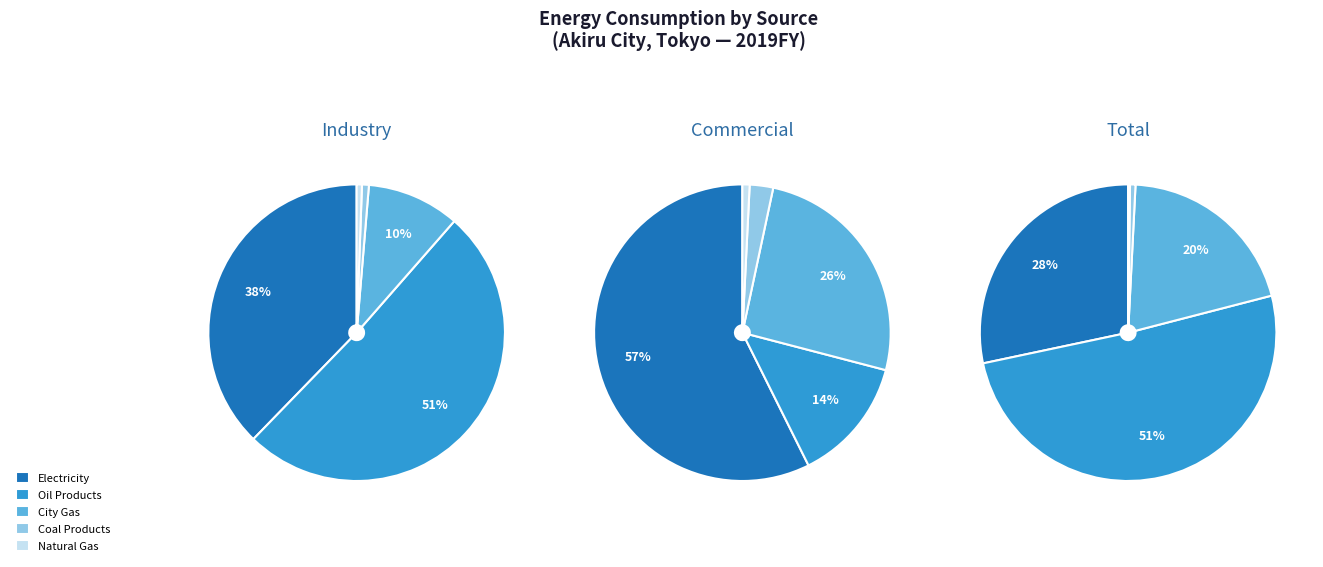

Which series has the widest spread of values?

Oil Products